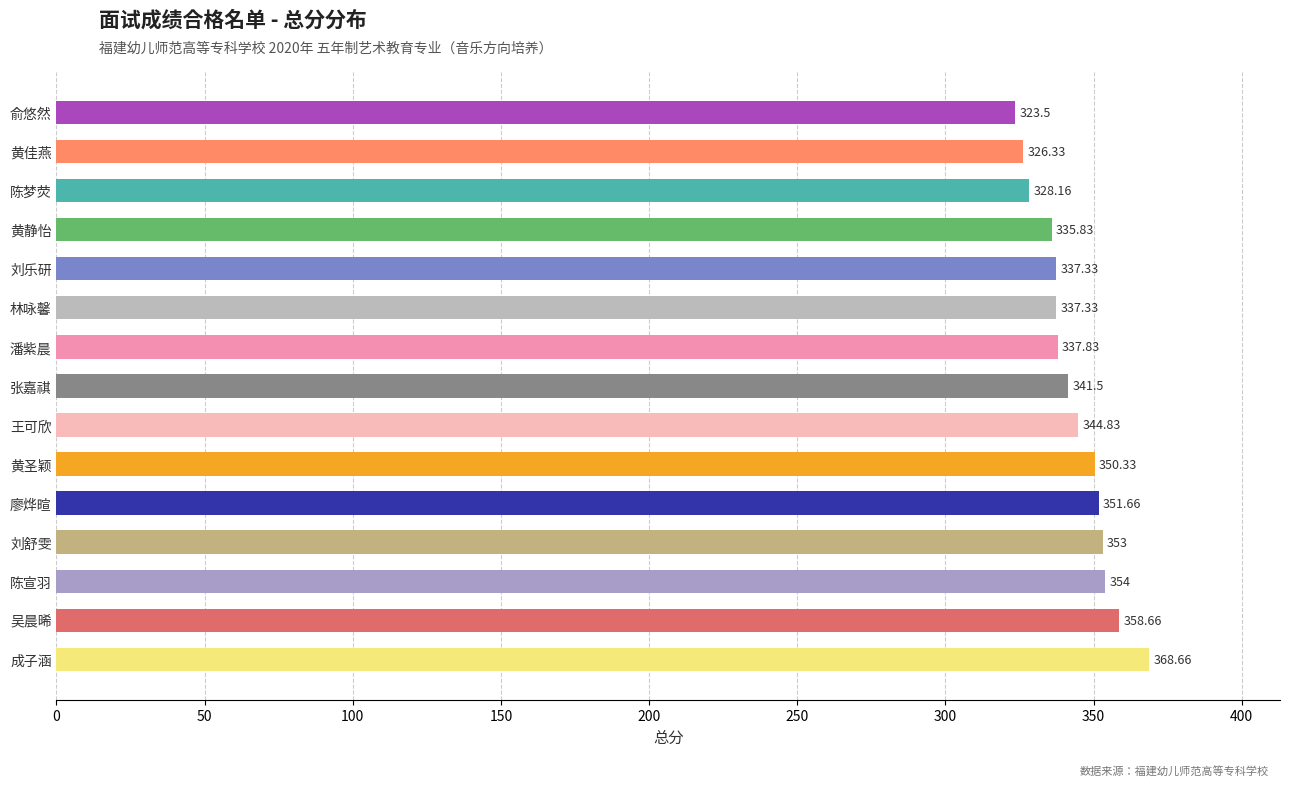

At which label is the value closest to 346?

王可欣